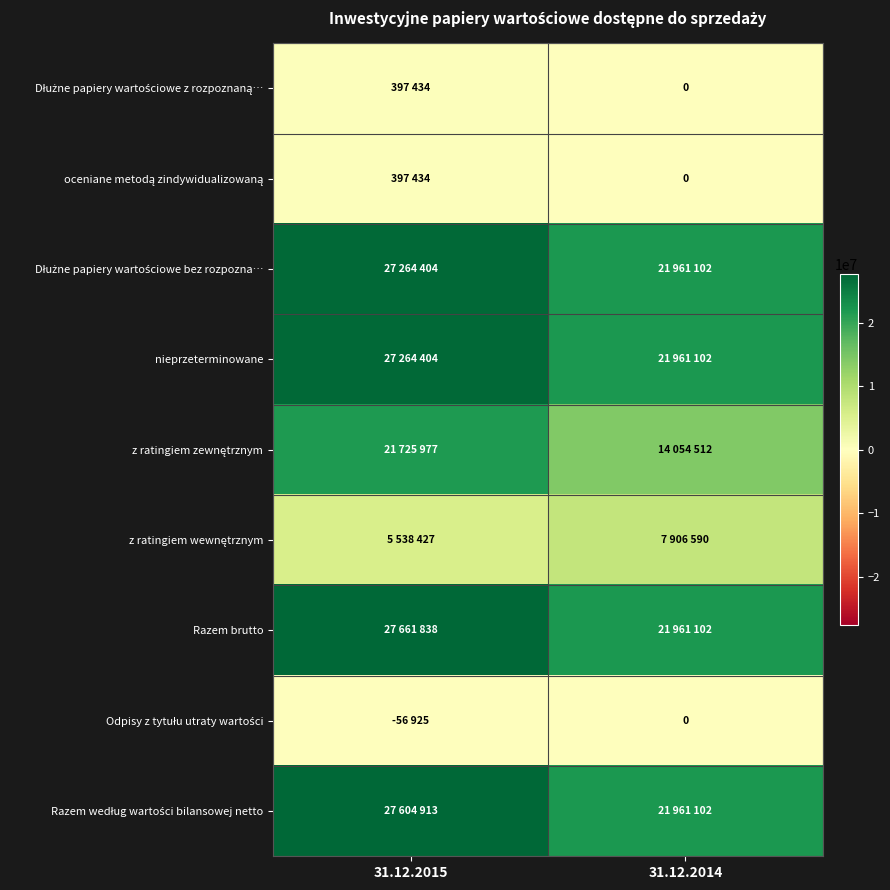

True or false: z ratingiem zewnętrznym has a value of 29708590 at 31.12.2015.

False